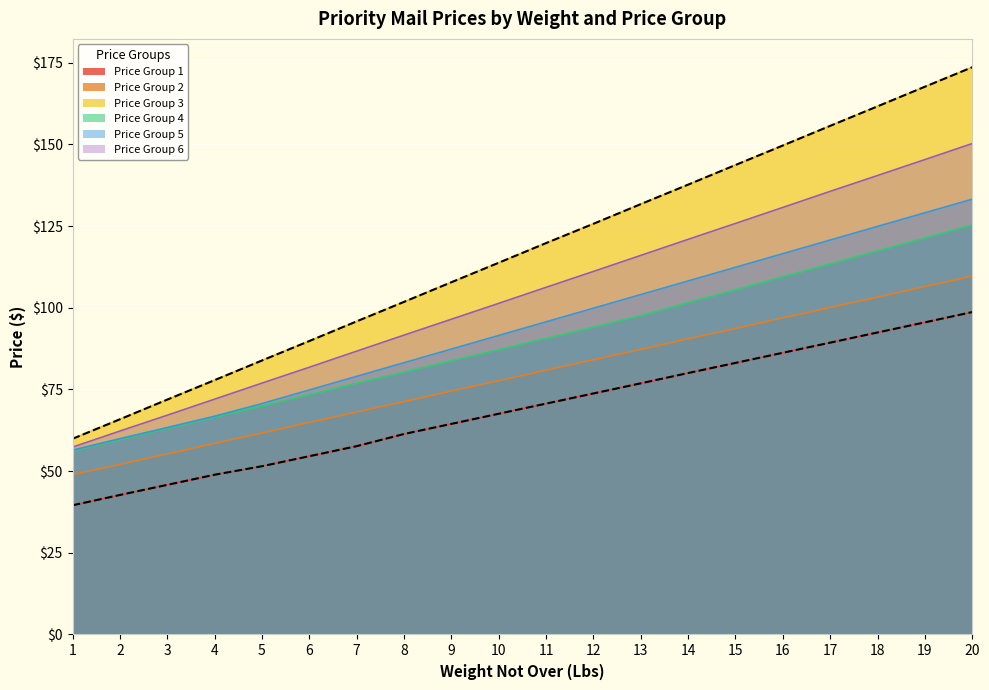

Is it true that Price Group 1 equals 35.6 at 20?

False